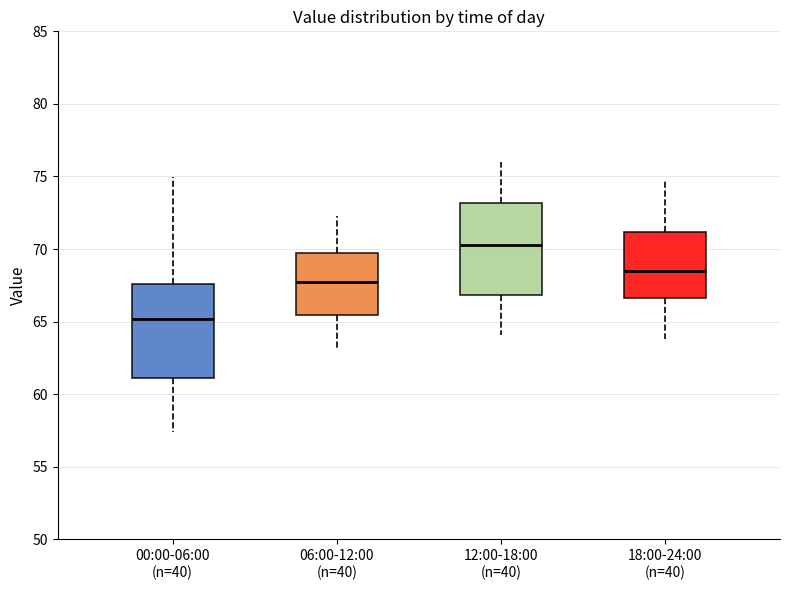

Which box has the lowest median line?

00:00-06:00 (n=40)